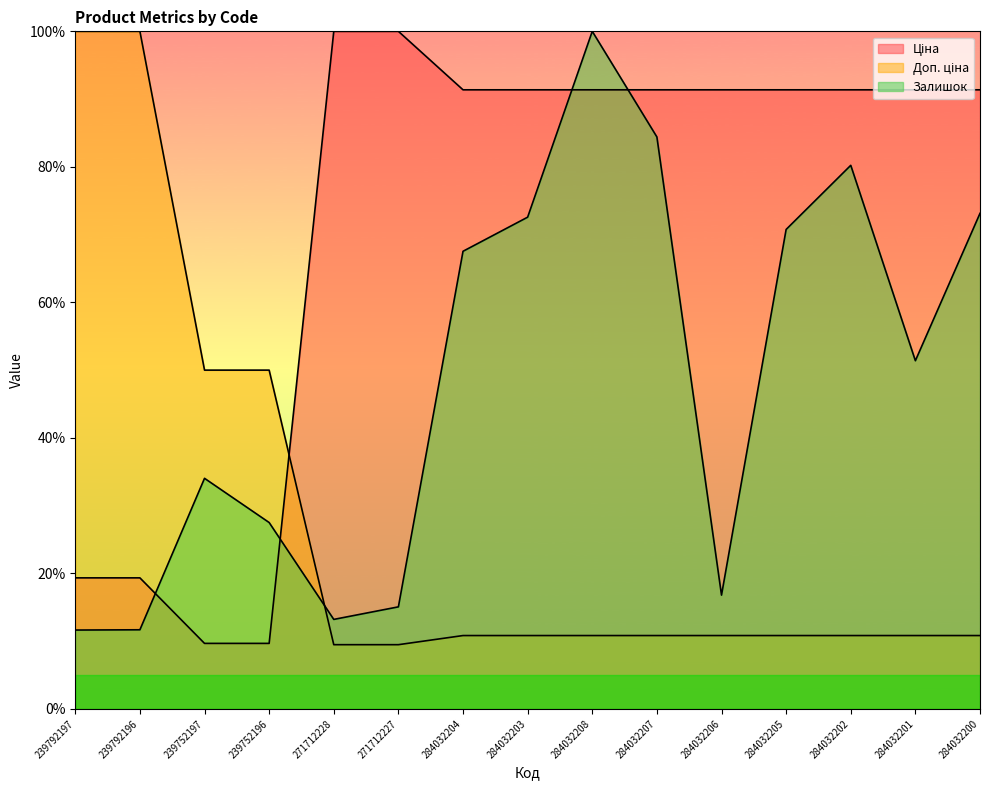

Which has a higher value, 271712227 or 284032208?

271712227